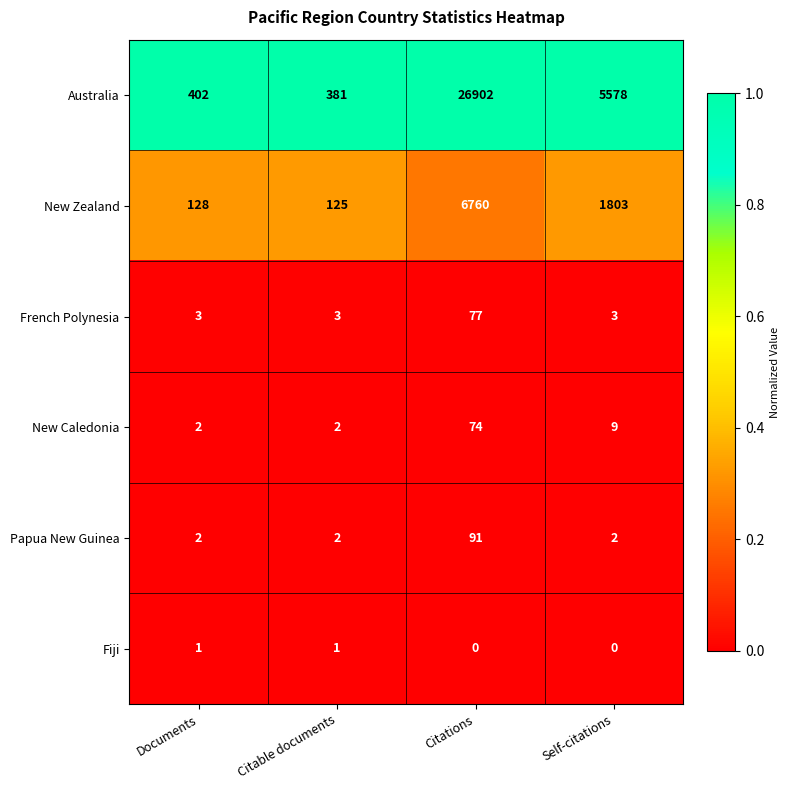

Rank the categories by Australia value from highest to lowest.

Citations, Self-citations, Documents, Citable documents